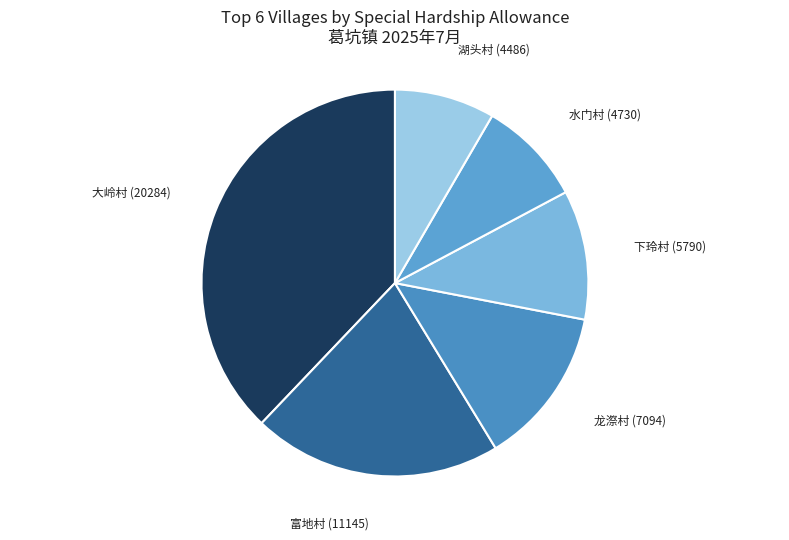

Which has a higher value, 湖头村 (4486) or 下玲村 (5790)?

下玲村 (5790)